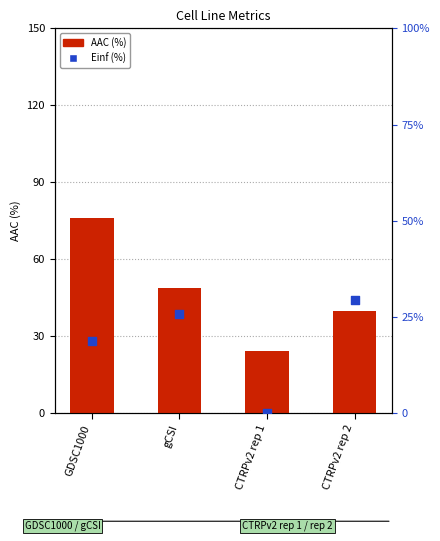

What is the total value across all series at CTRPv2 rep 1?

24.5